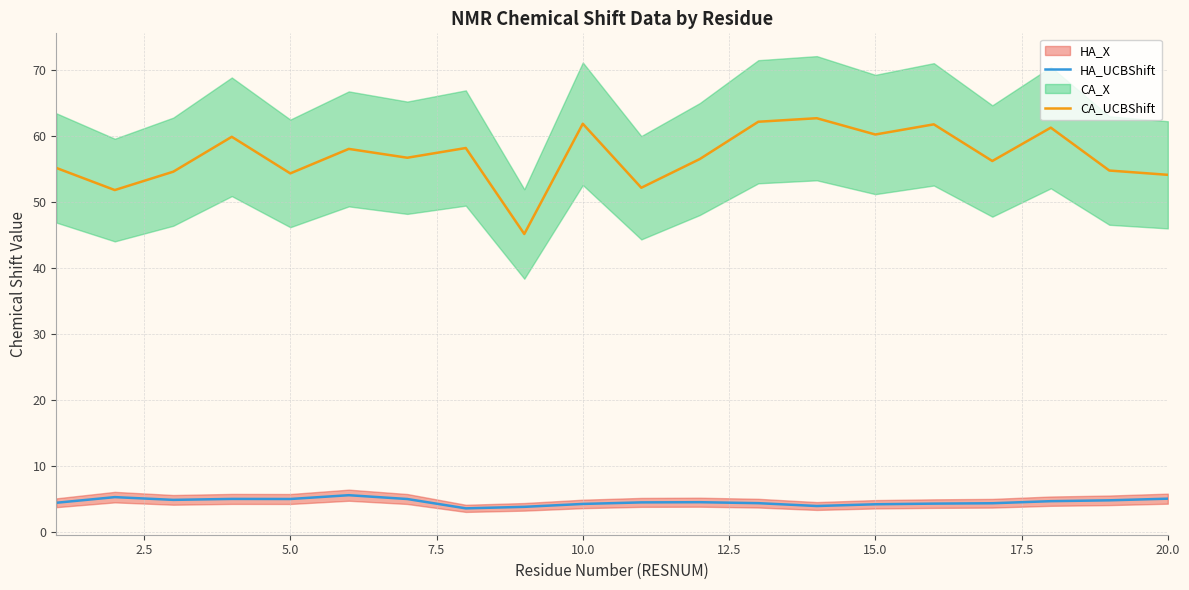

What is the minimum value for CA_UCBShift?

45.1